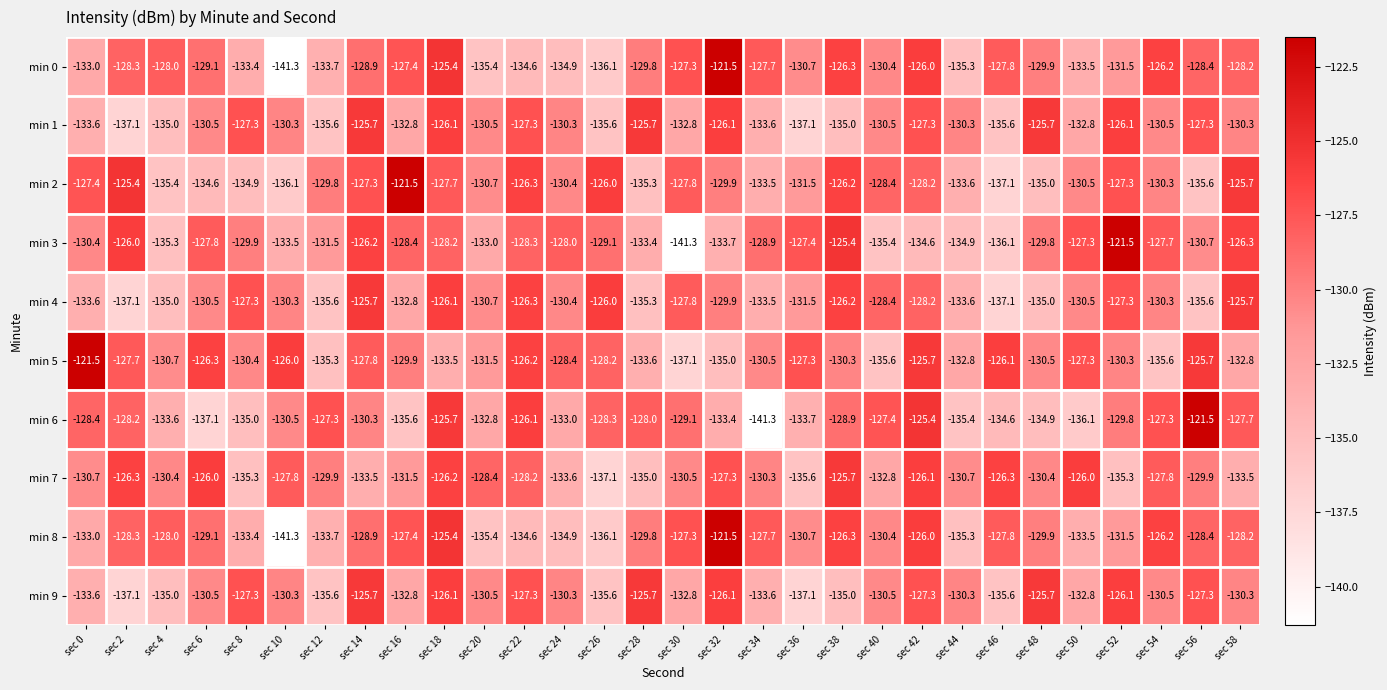

Which category has the lowest value in the min 7 series?

sec 26